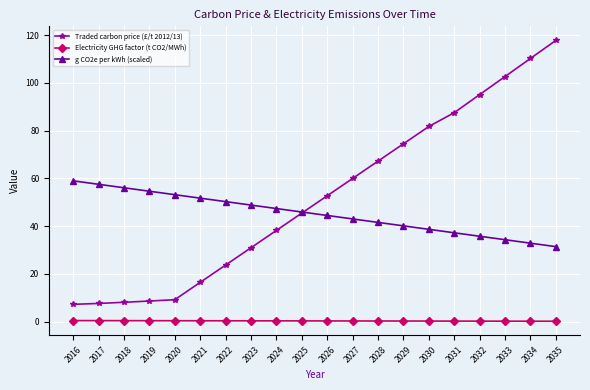

What is the highest value of the Traded carbon price (£/t 2012/13) series?

117.8